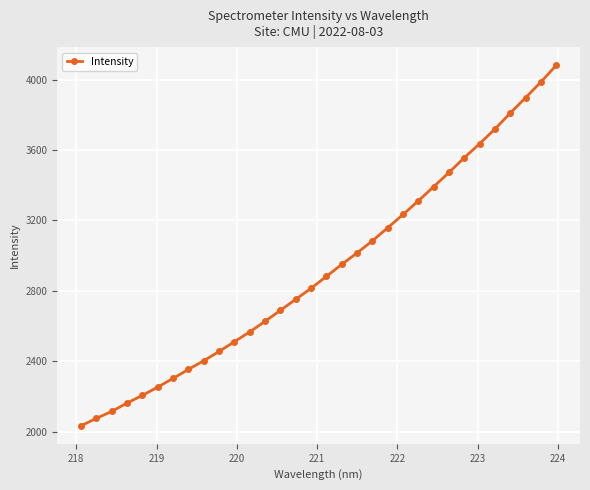

What is the value of the 32nd point from the left?

4081.1